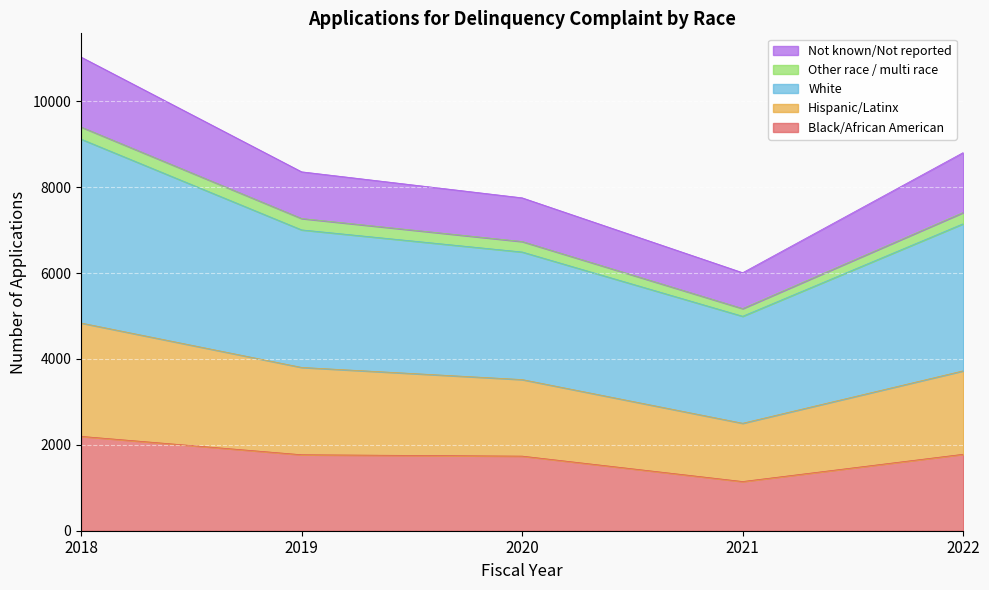

Between 2020 and 2022, which series saw the biggest shift?

White